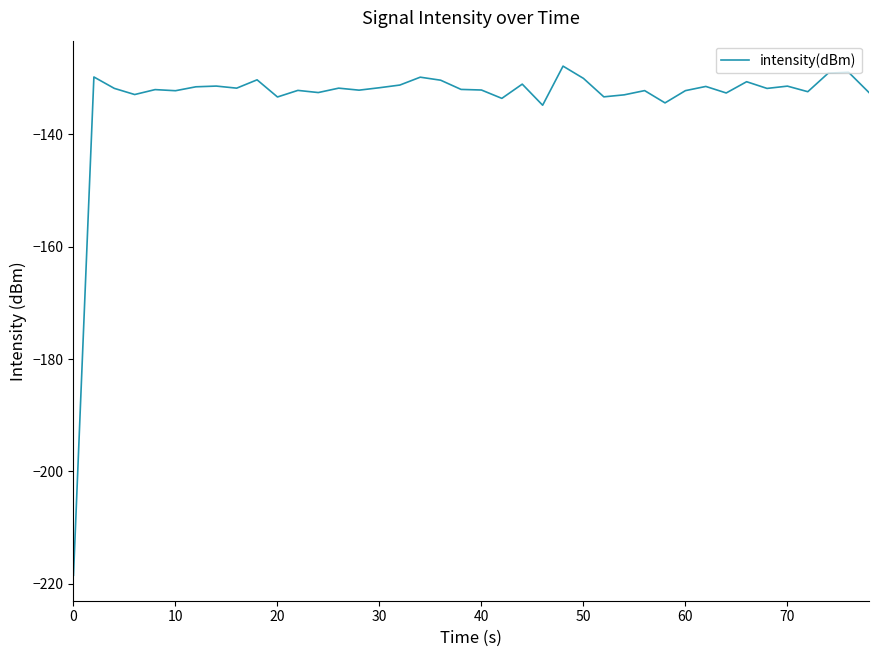

What is the difference between the maximum and minimum values?

90.6